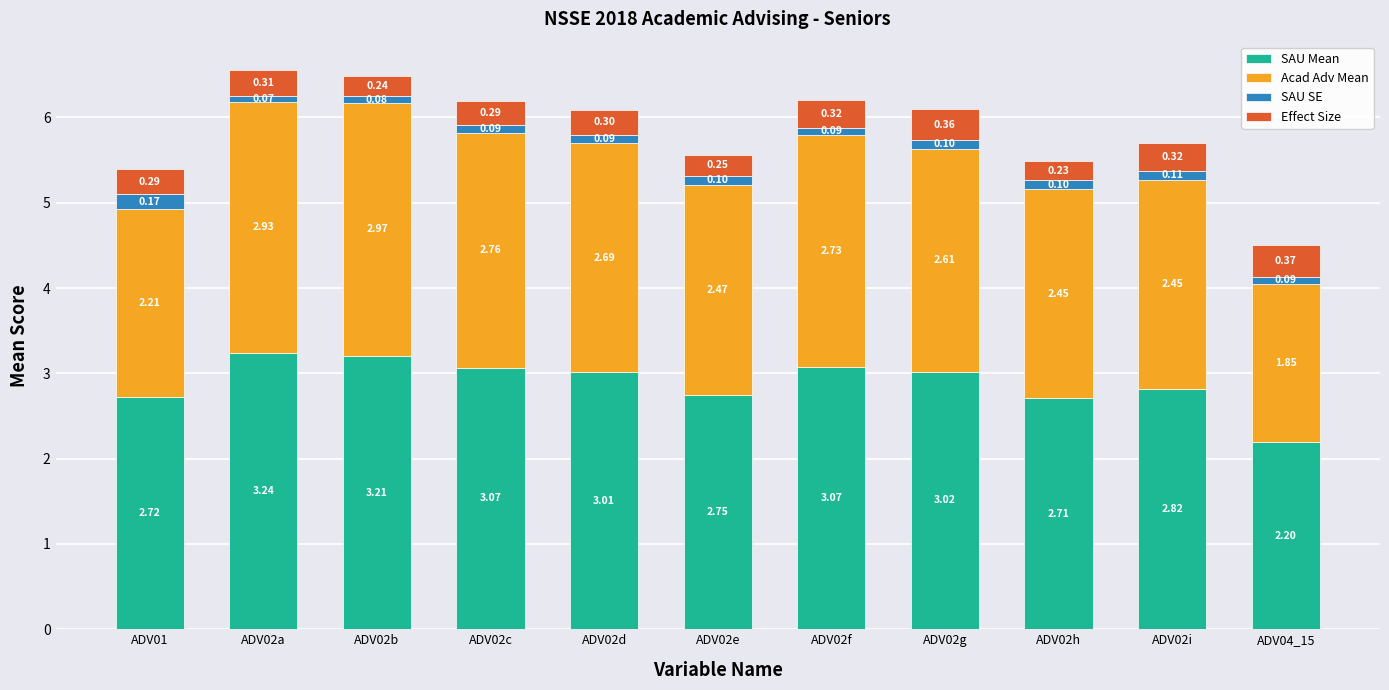

What is the total value across all series at ADV02i?

5.7